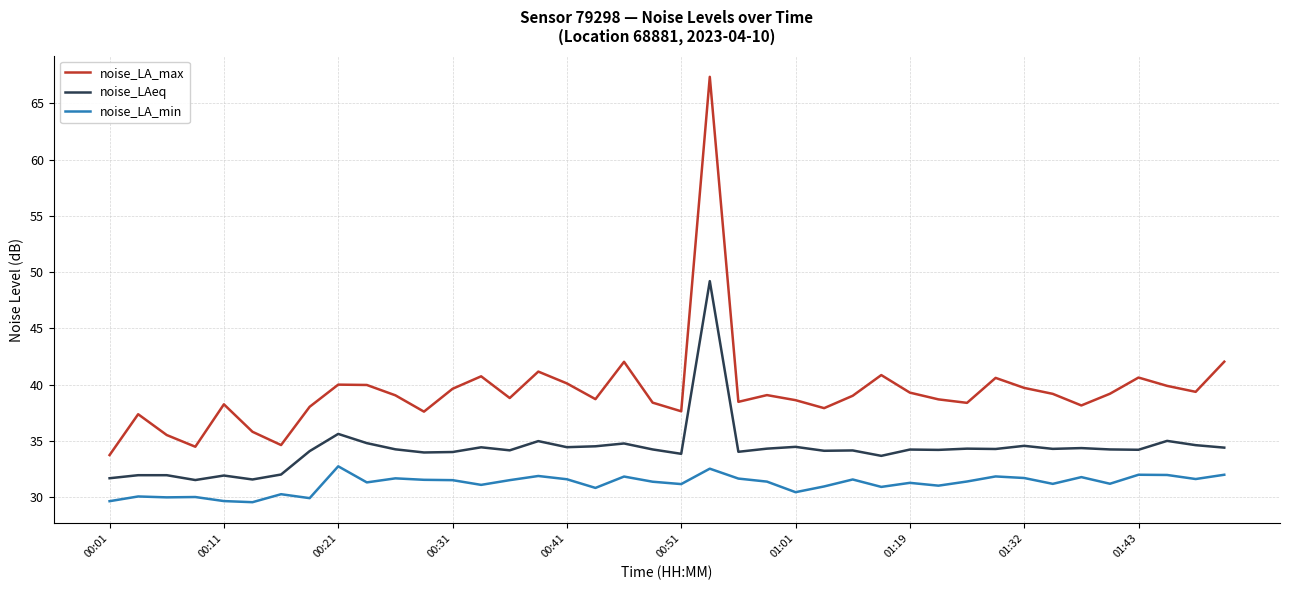

What is the difference between the maximum and minimum values in the noise_LAeq series?

17.7